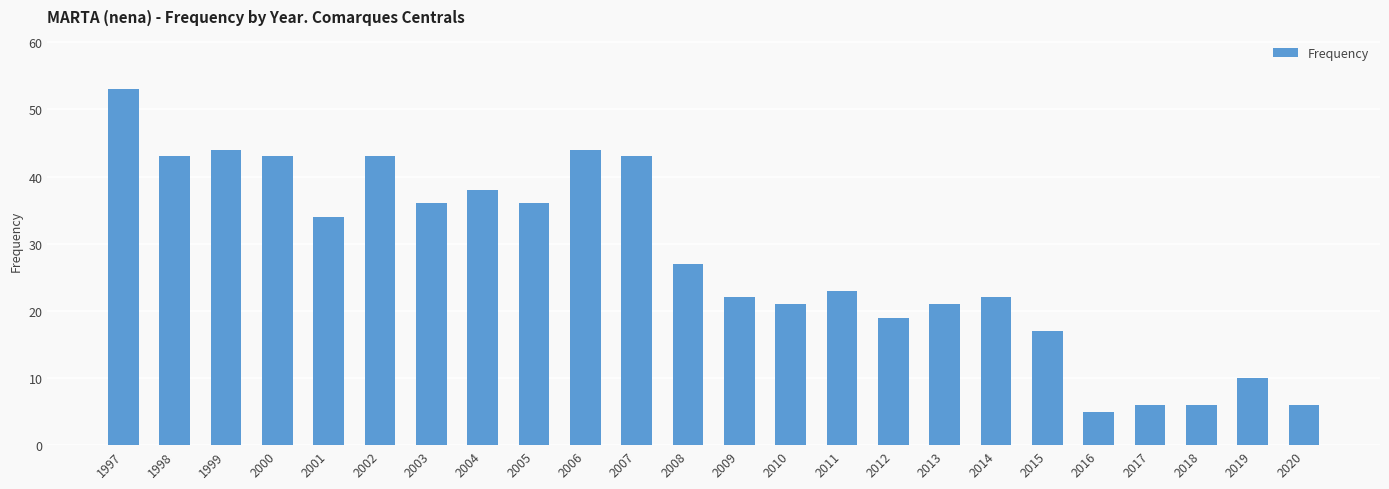

What is the difference between the second highest and minimum values?

39